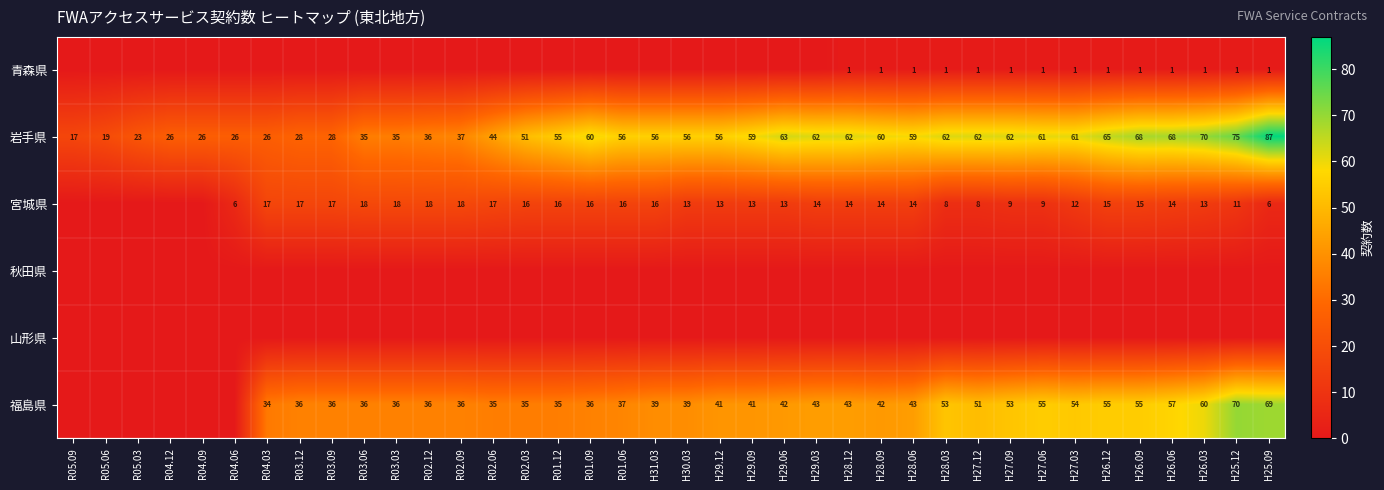

At how many categories does at least one series exceed 57?

18